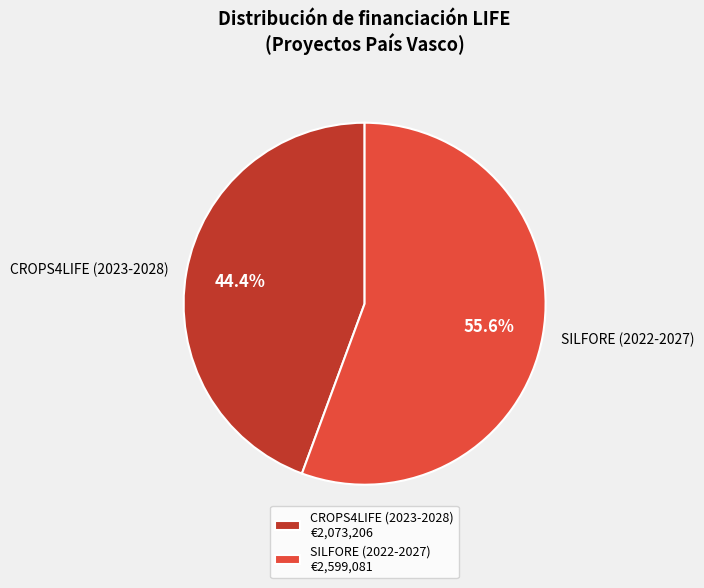

To the nearest percent, what is the combined percentage of SILFORE (2022-2027) and CROPS4LIFE (2023-2028)?

100%